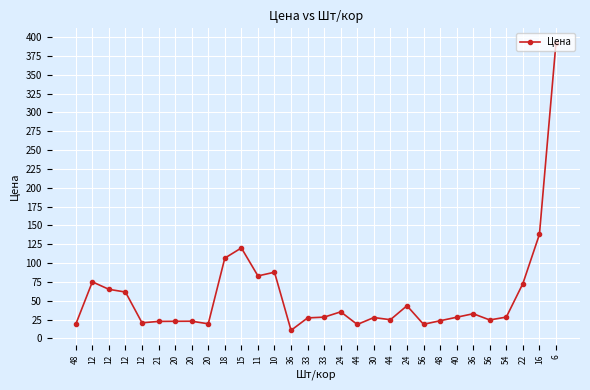

What is the label of the 4th point from the right?

54